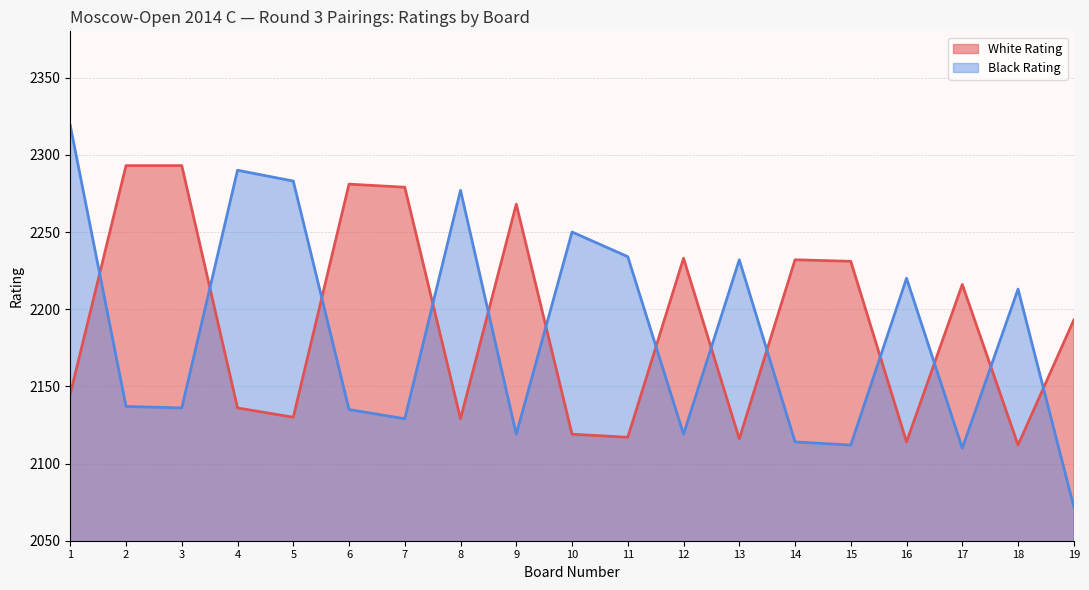

How many lines are shown in the chart?

2